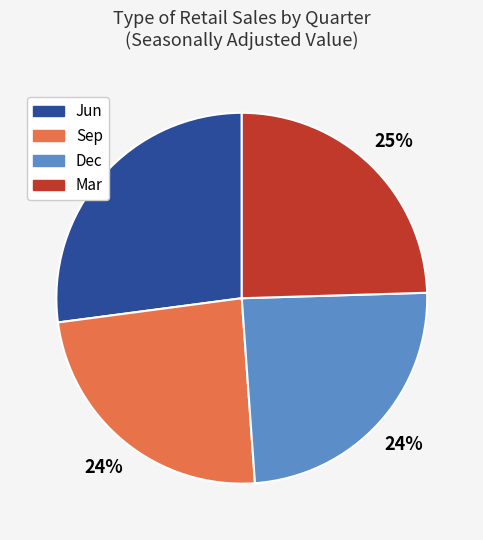

Do Sep and Dec together represent more than half of the pie?

No